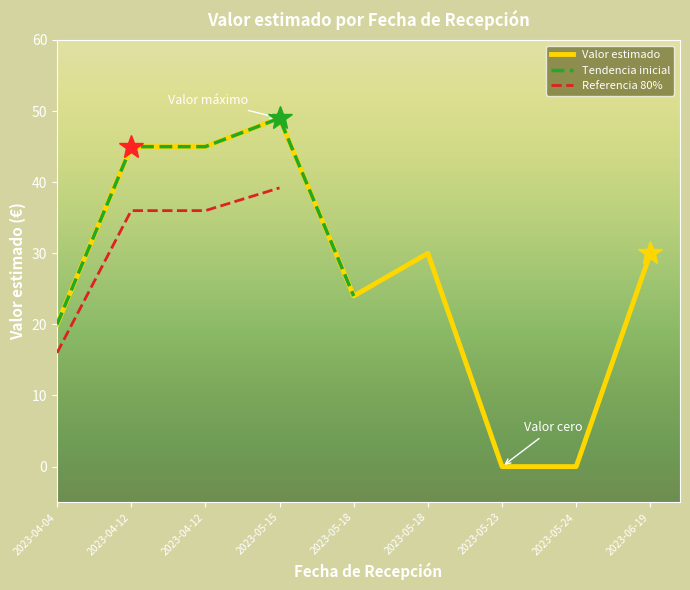

What is the value of the 3rd point from the left?

45